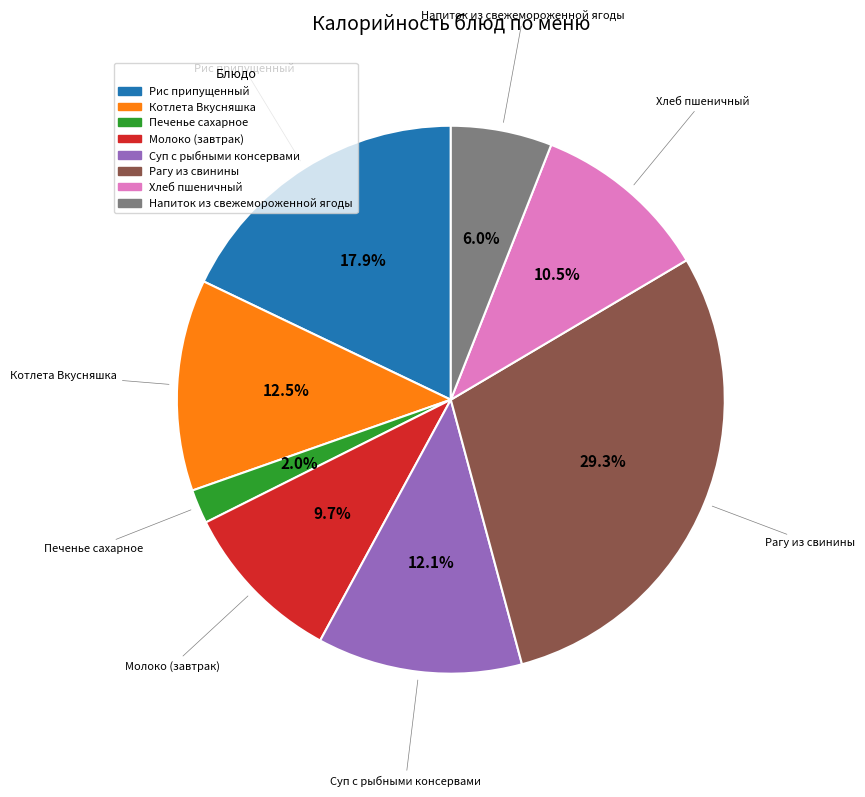

Is there any slice that represents more than half of the pie?

No